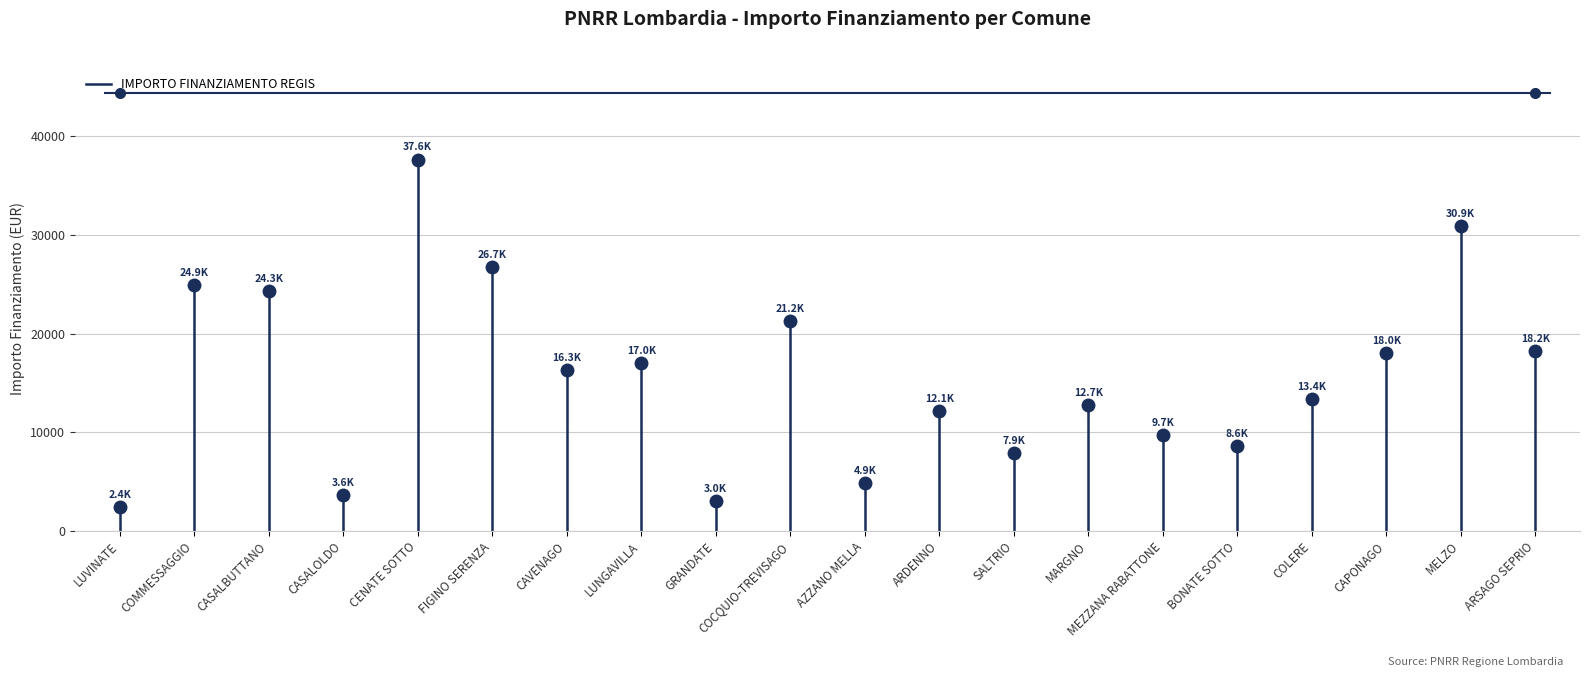

How many data points are less than 2428?

1